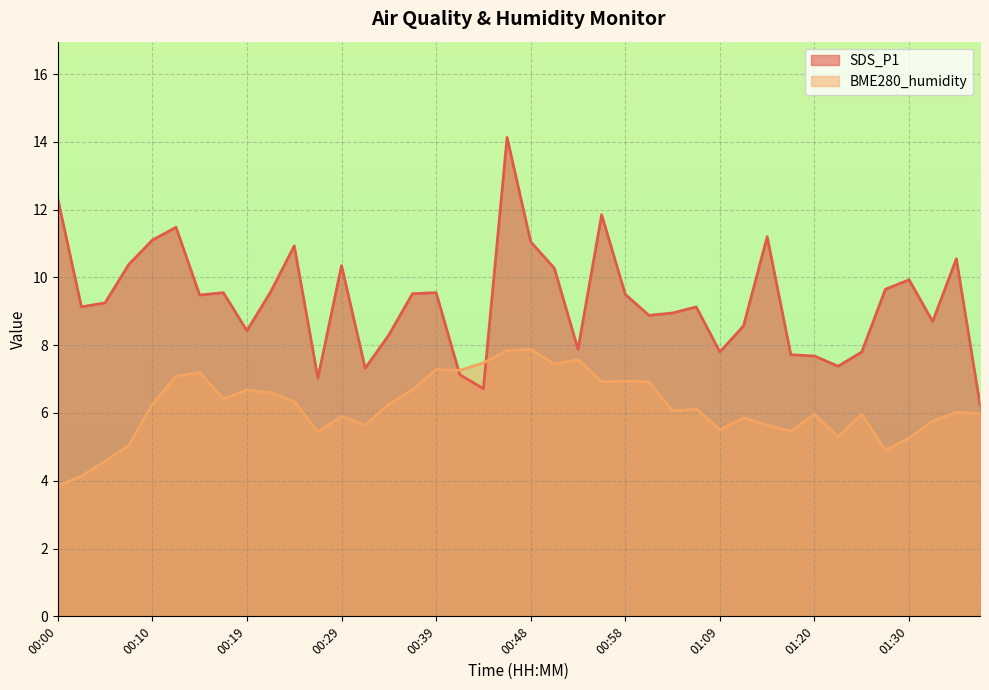

Which category has the highest value in the SDS_P1 series?

00:46